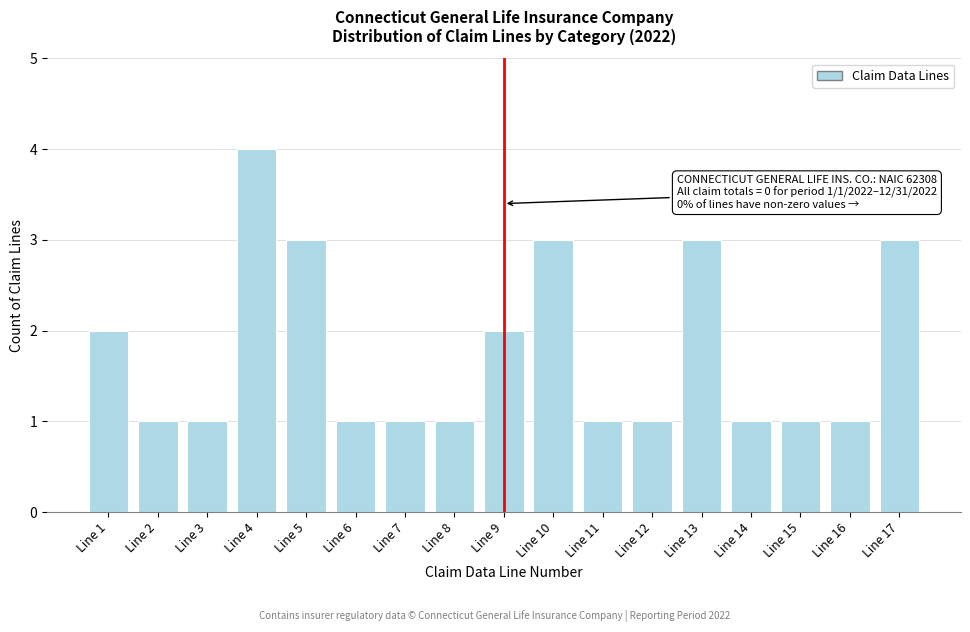

Reading right to left, list all the values displayed in this chart.

Line 17=3	Line 16=1	Line 15=1	Line 14=1	Line 13=3	Line 12=1	Line 11=1	Line 10=3	Line 9=2	Line 8=1	Line 7=1	Line 6=1	Line 5=3	Line 4=4	Line 3=1	Line 2=1	Line 1=2